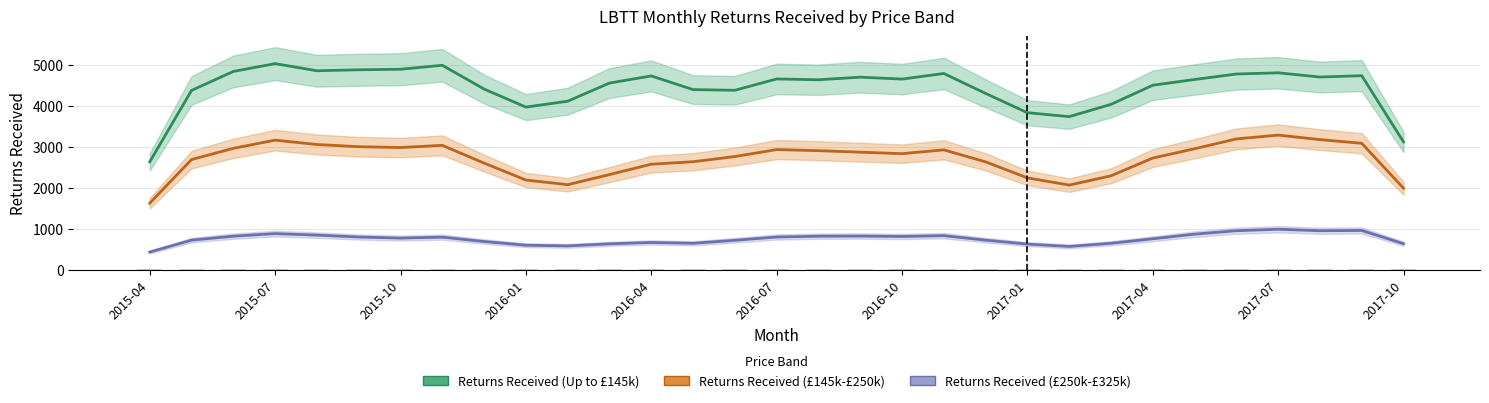

Reading right to left, extract all data points from this chart.

Returns Received (Up to £145k): 3113.3	4730.0	4696.7	4800.0	4770.0	4636.7	4496.7	4030.0	3730.0	3826.7	4296.7	4783.3	4646.7	4693.3	4630.0	4650.0	4373.3	4390.0	4723.3	4550.0	4106.7	3963.3	4403.3	4983.3	4886.7	4873.3	4850.0	5023.3	4833.3	4370.0	2626.7
Returns Received (£145k-£250k): 1983.3	3080.0	3170.0	3280.0	3186.7	2946.7	2720.0	2286.7	2060.0	2236.7	2626.7	2920.0	2826.7	2863.3	2900.0	2926.7	2756.7	2630.0	2570.0	2316.7	2070.0	2183.3	2596.7	3030.0	2976.7	2996.7	3050.0	3156.7	2956.7	2683.3	1620.0
Returns Received (£250k-£325k): 630.0	953.3	946.7	983.3	946.7	863.3	750.0	640.0	563.3	620.0	716.7	826.7	806.7	816.7	813.3	793.3	713.3	640.0	660.0	626.7	576.7	593.3	683.3	790.0	766.7	793.3	840.0	876.7	813.3	716.7	426.7